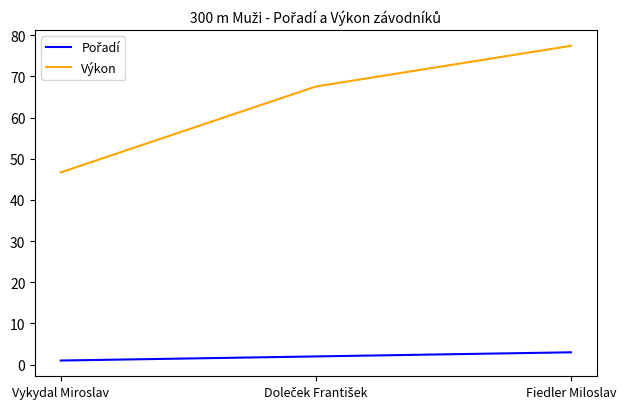

At which category is the sum across all series the highest?

Fiedler Miloslav